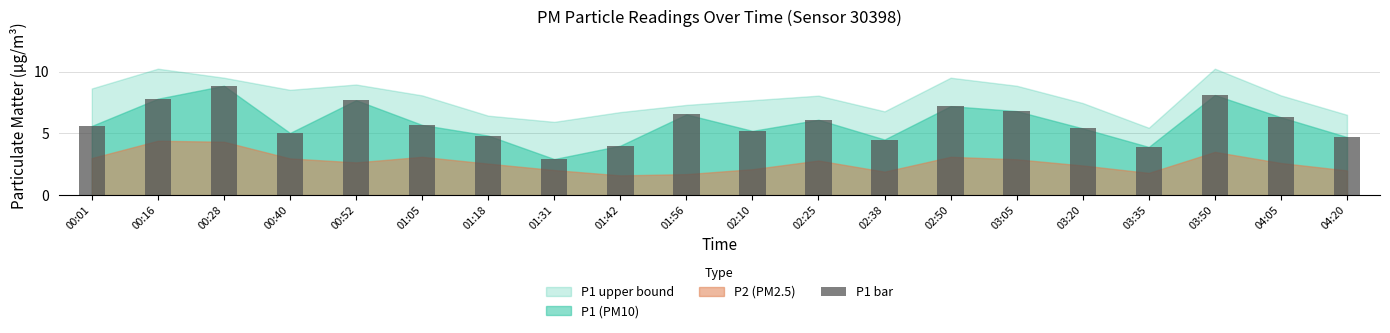

What is the difference between the maximum and minimum values?

5.9